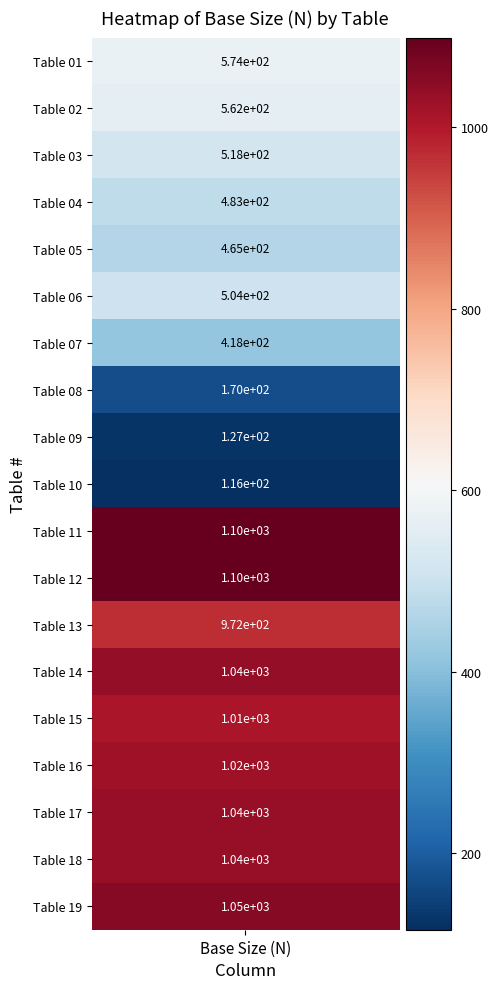

Is it true that the value at Table 16 is 1677?

False